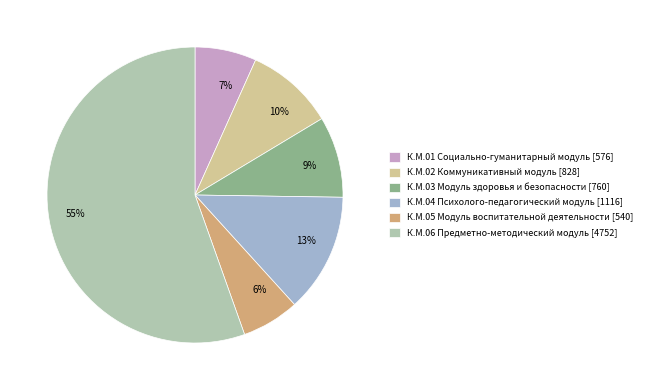

To the nearest percent, what is the difference between the largest and smallest slice percentages?

49%